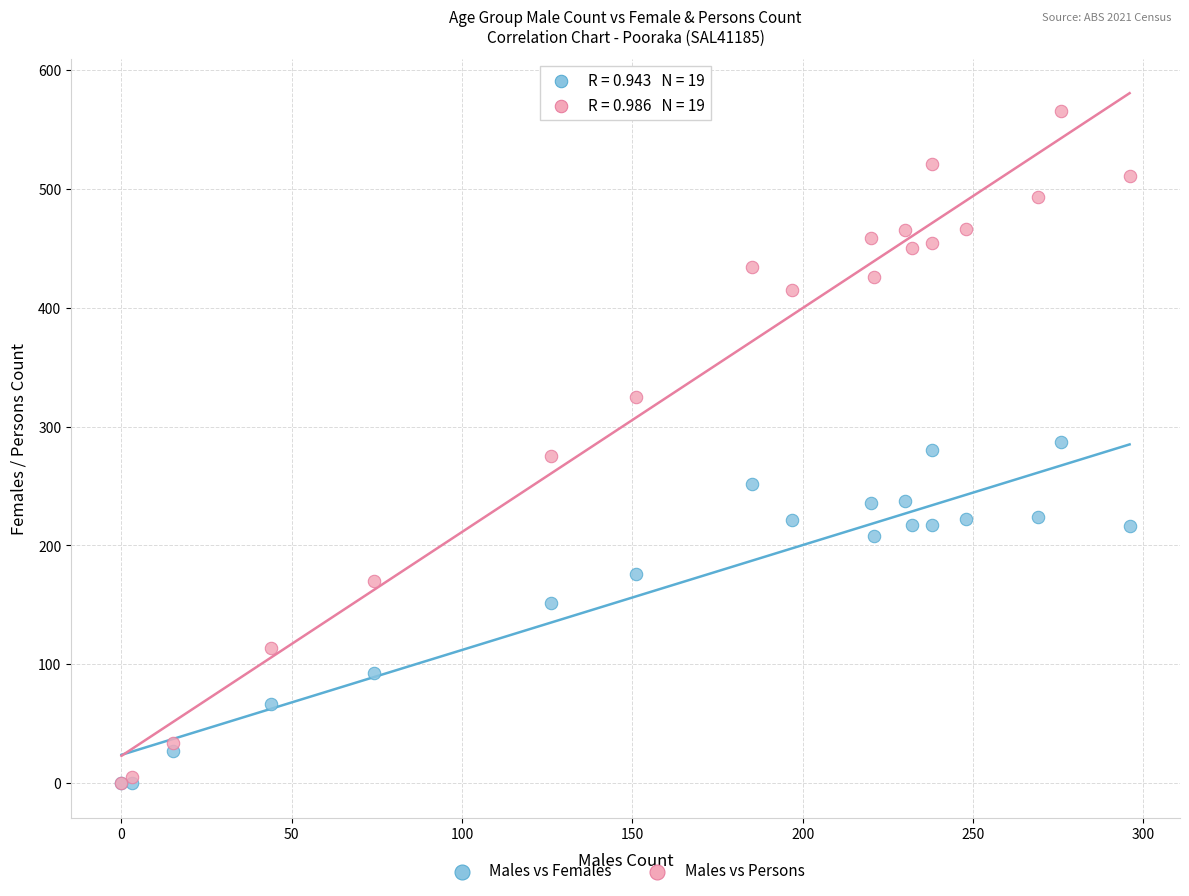

In the Males vs Females series, what Y value is closest to 143?

152